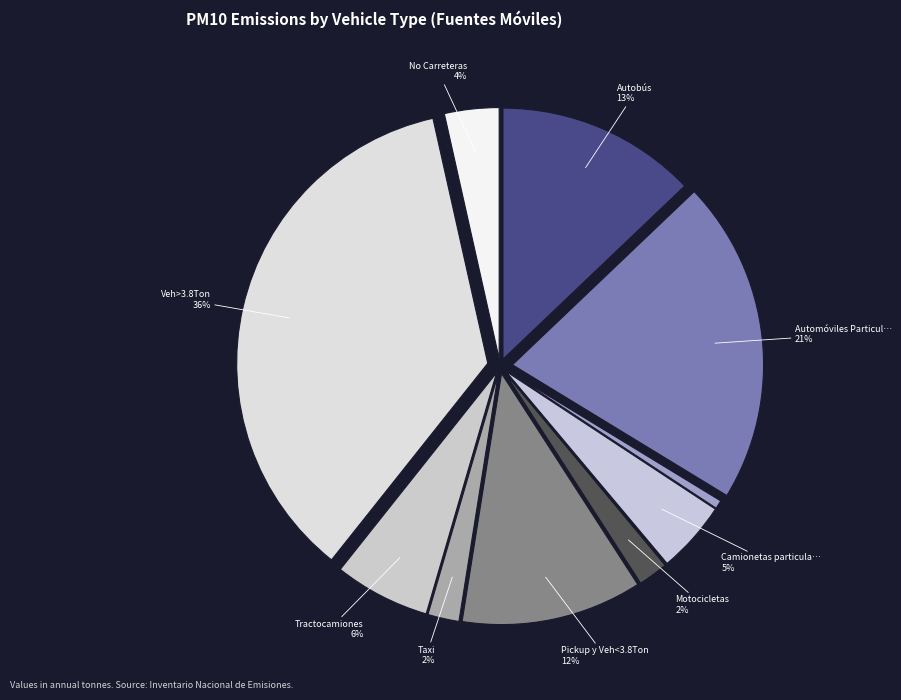

Rank the categories by value from highest to lowest.

Veh>3.8Ton, Automóviles Particulares, Autobús, Pickup y Veh<3.8Ton, Tractocamiones, Camionetas particulares, No Carreteras, Taxi, Motocicletas, Camioneta de Transporte Público, Metrobús